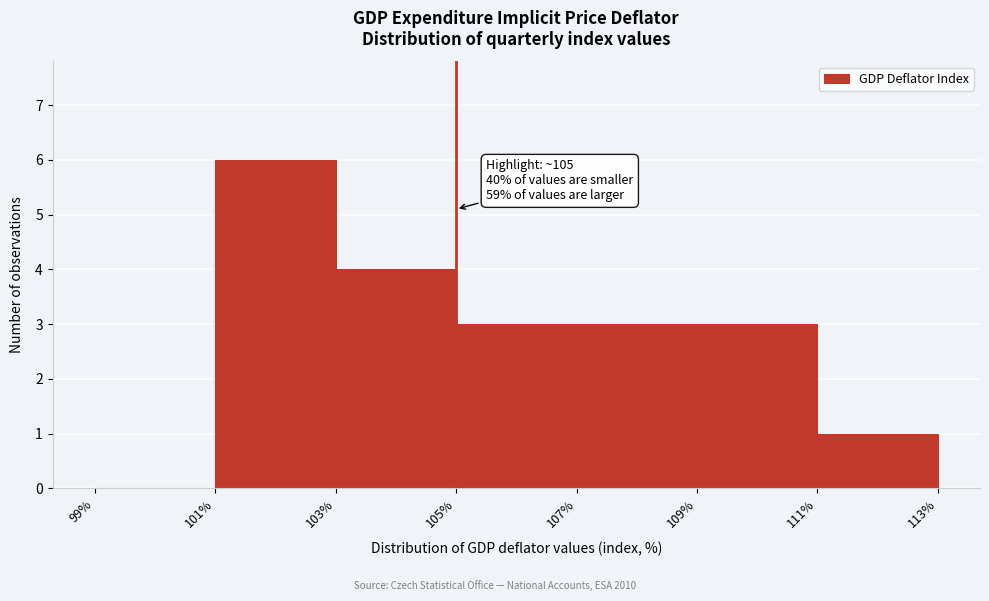

Which range on the x-axis has the tallest bar?

101% to 103%